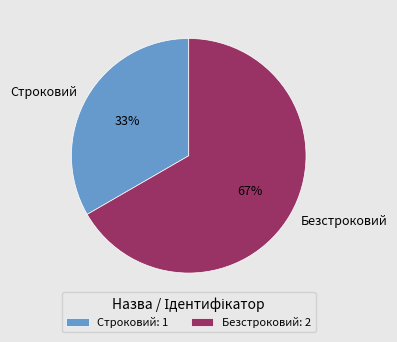

To the nearest percent, what is the average slice percentage?

50%